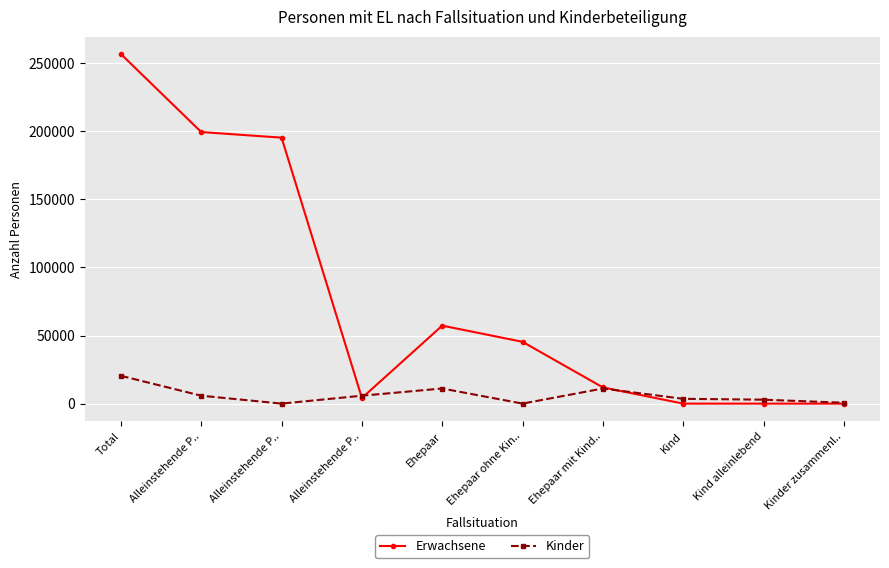

How many data points does each series have?

10